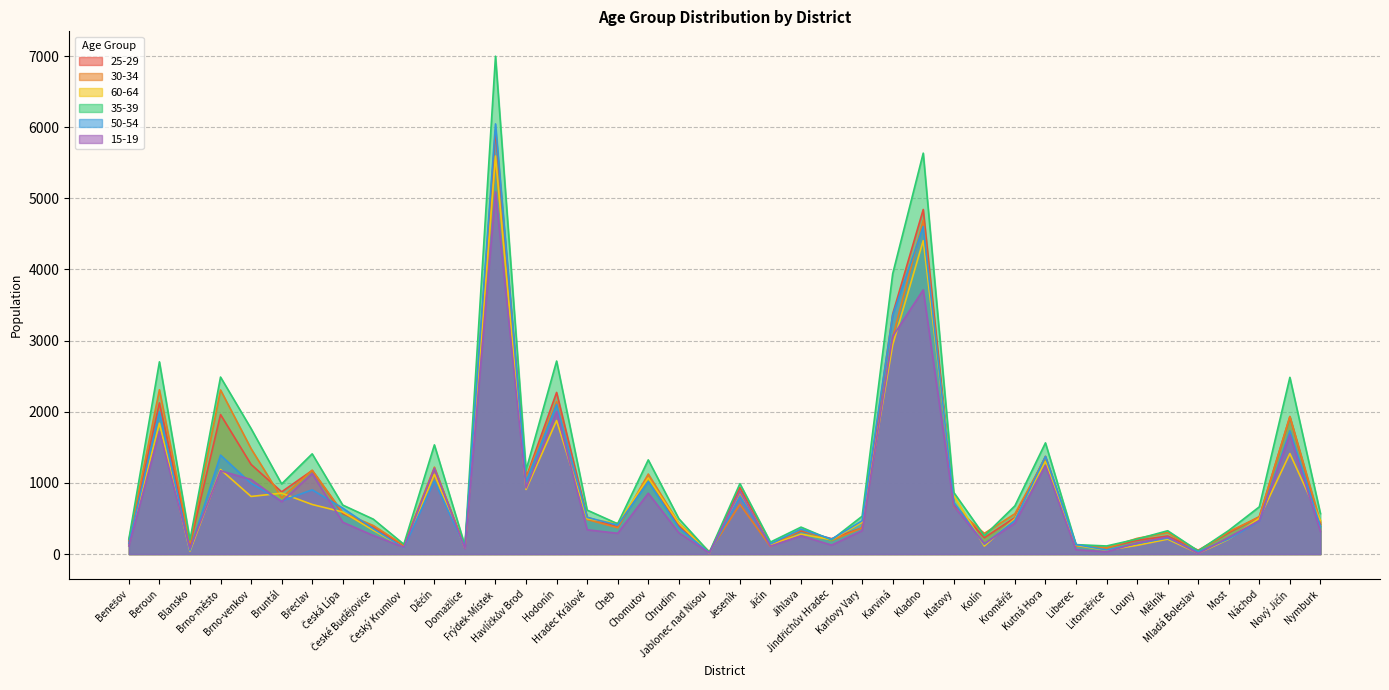

What is the total value across all series at Litoměřice?

435